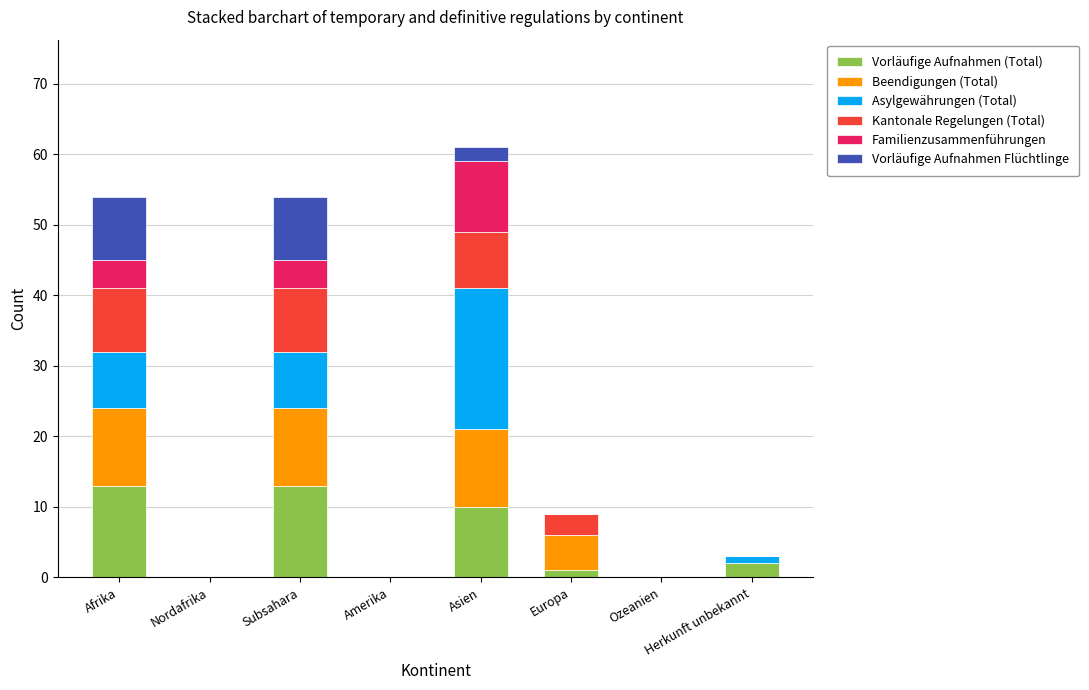

What is the sum of all Vorläufige Aufnahmen (Total) values?

39